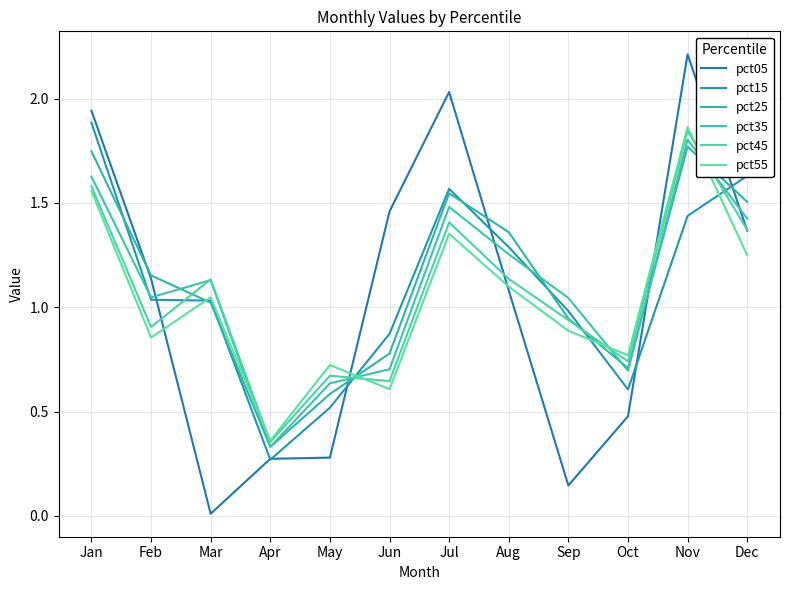

Does the chart display data point markers on the line(s)?

No